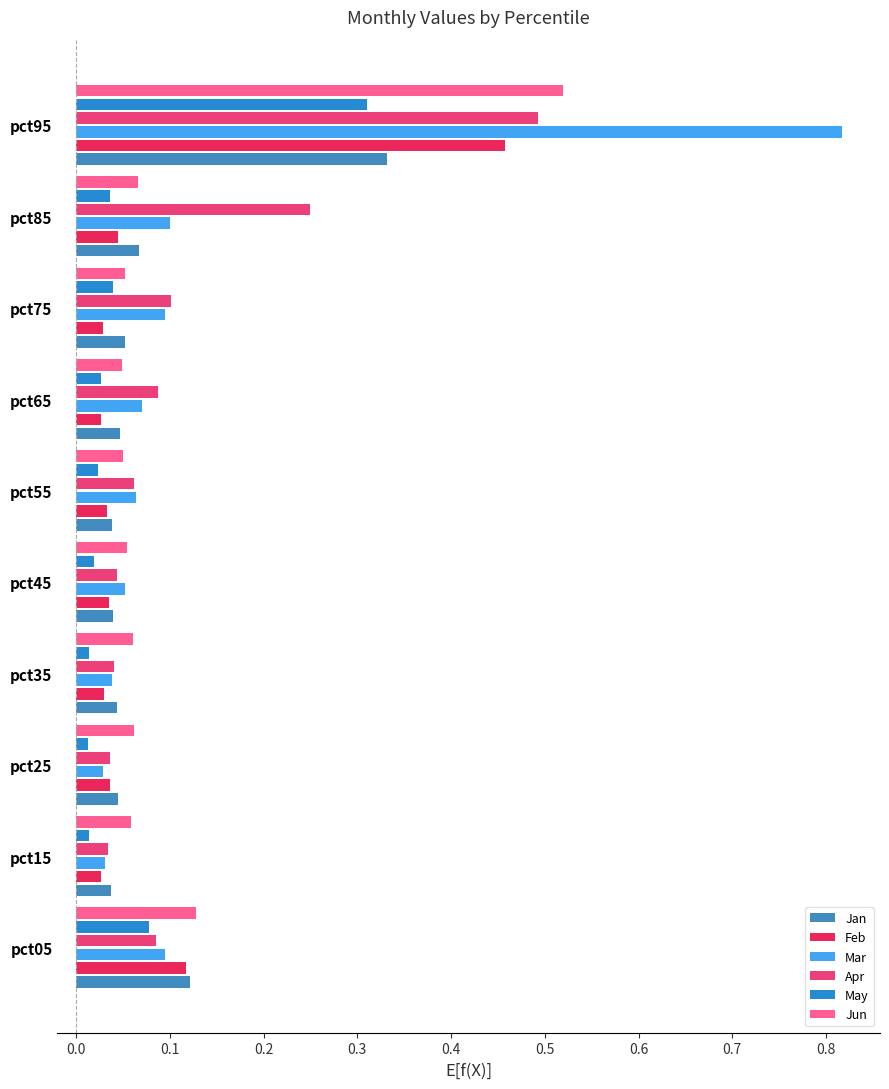

At how many categories does at least one series exceed 0?

10